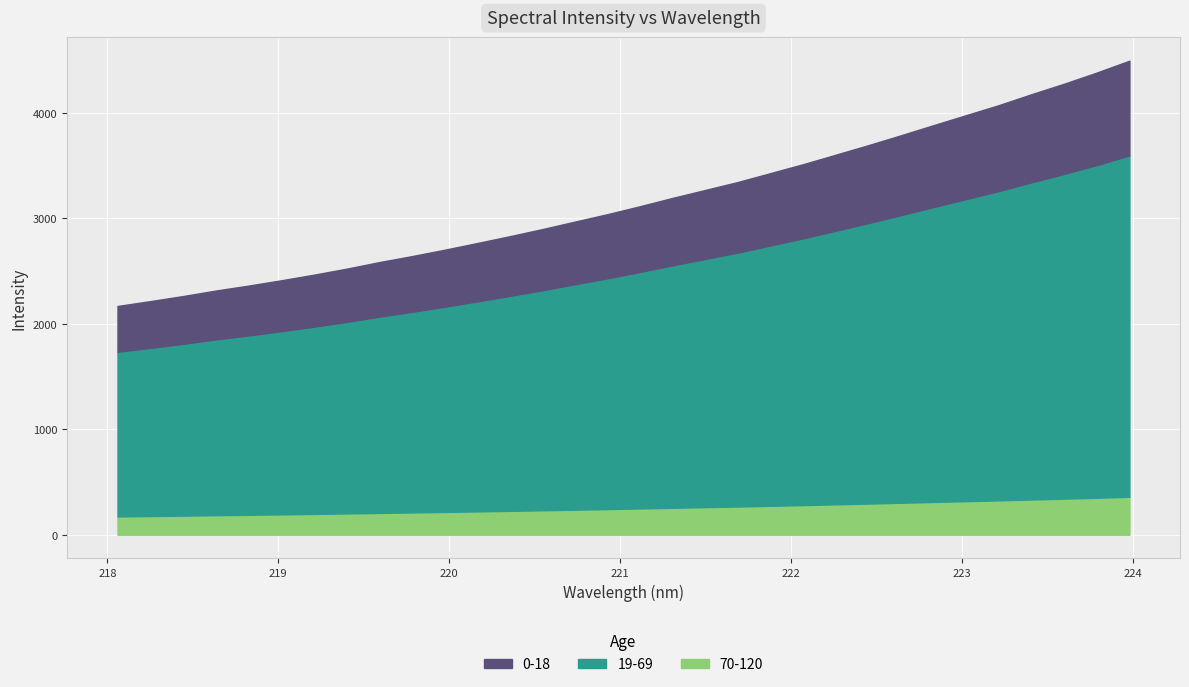

Which category has the highest value across all series?

223.9802